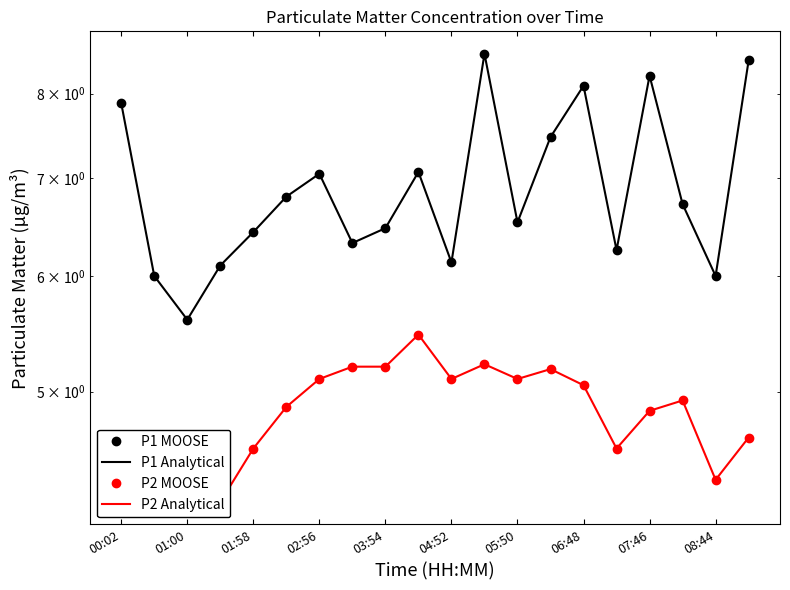

True or false: P2_line and P1 intersect in this chart.

False